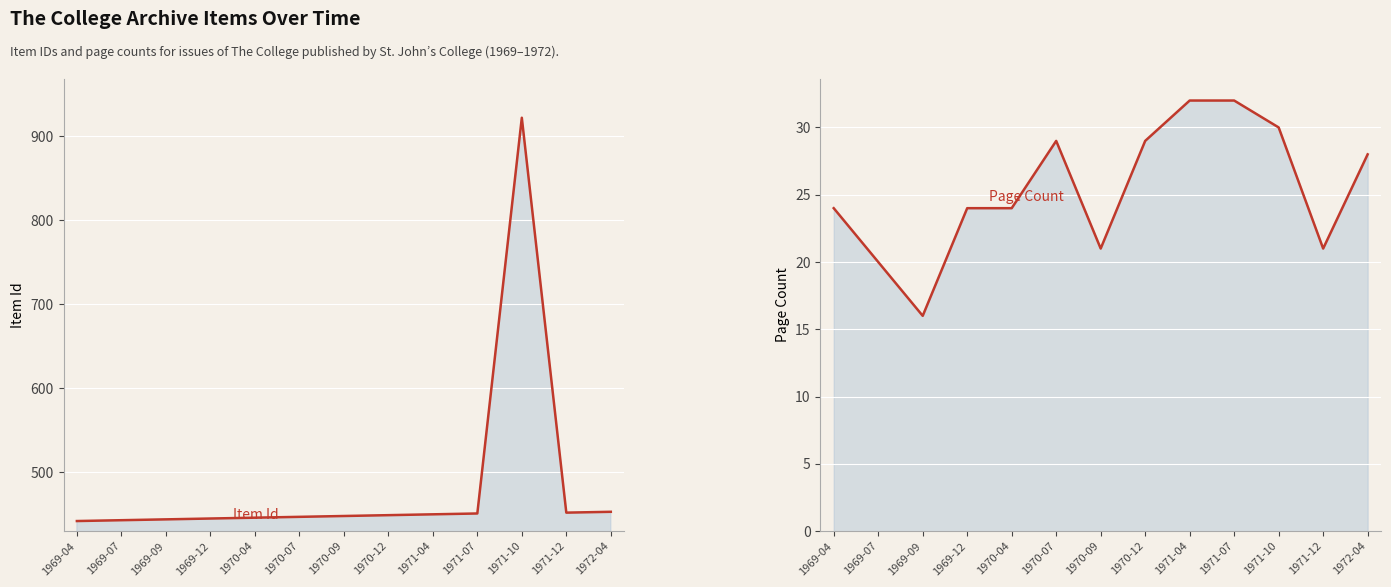

How many values in the Item Id series are below 448?

6